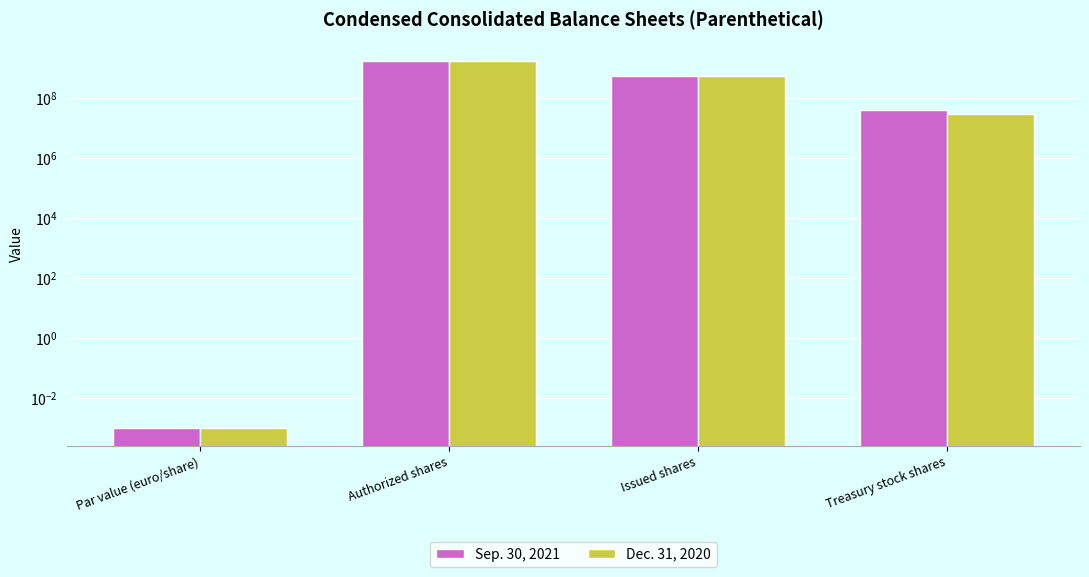

Where does the Sep. 30, 2021 series first go above 552012862?

Authorized shares